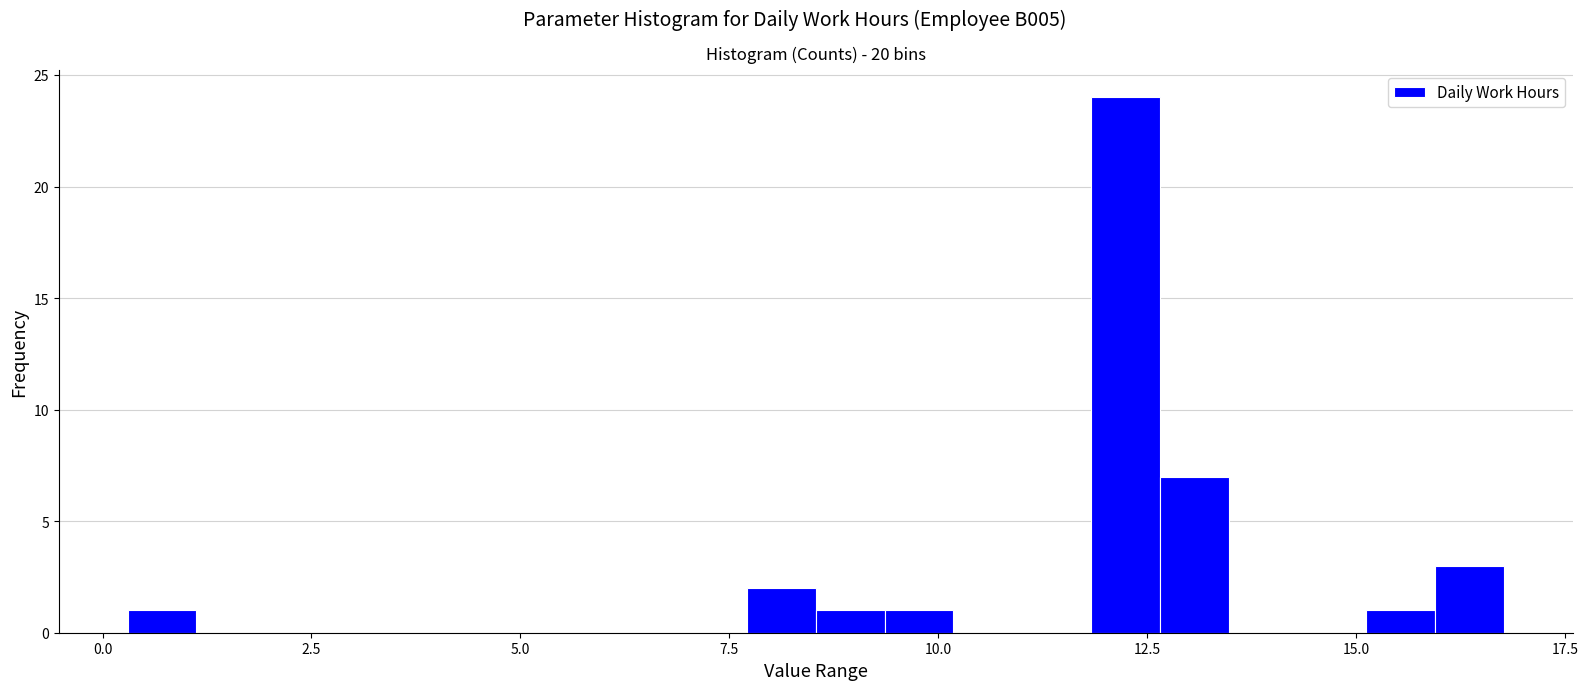

Read against the x-axis, roughly where is the centre of the tallest bar?

12.0